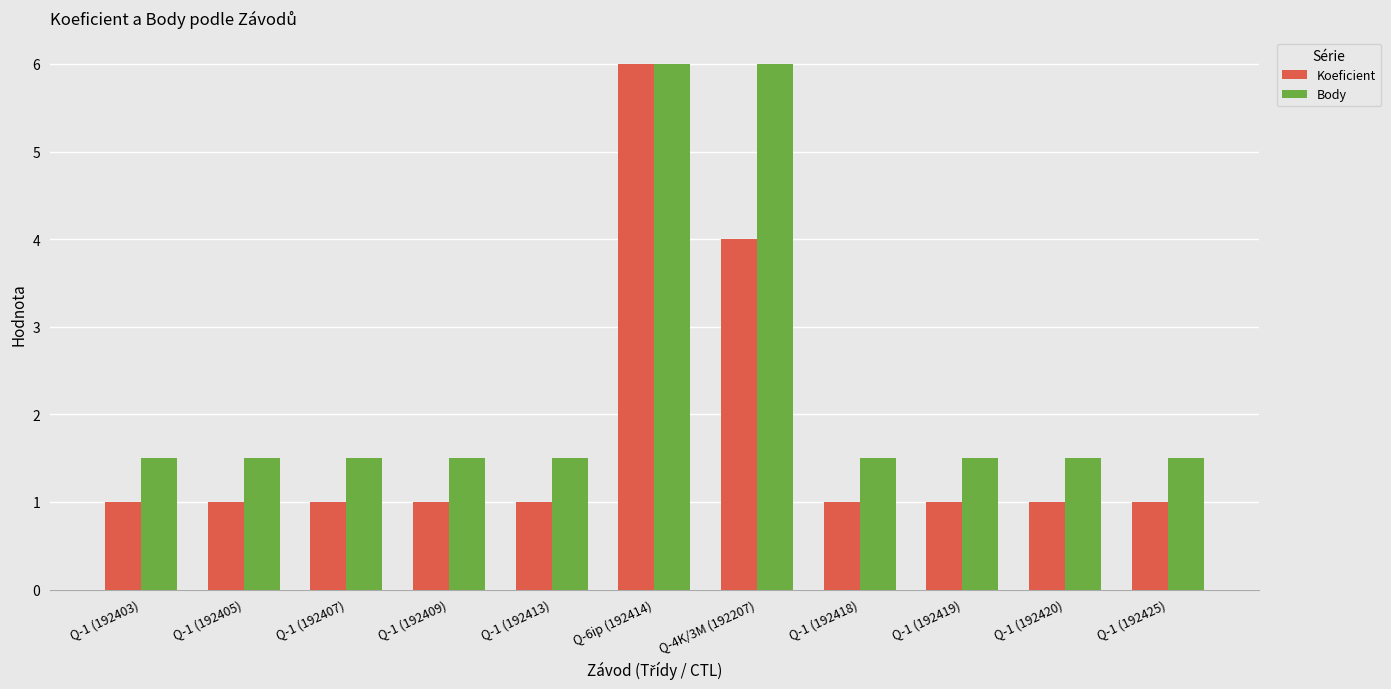

At which label does Koeficient reach its peak?

Q-6ip (192414)